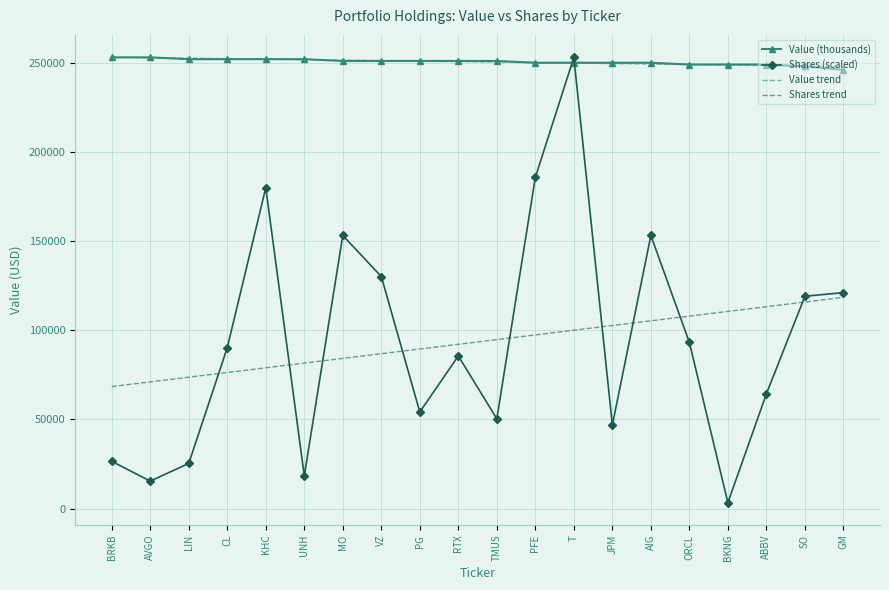

True or false: Shares trend and Value trend intersect in this chart.

False